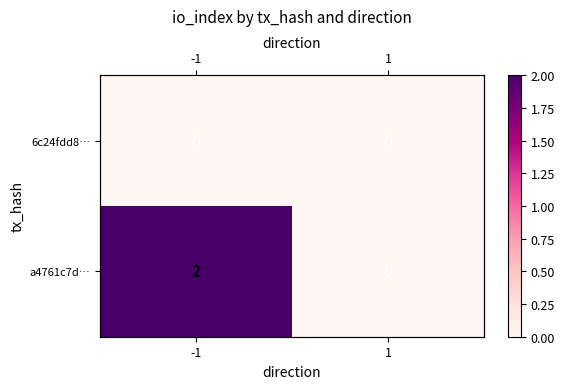

Count the a4761c7d… values in the range 0 to 2.

2